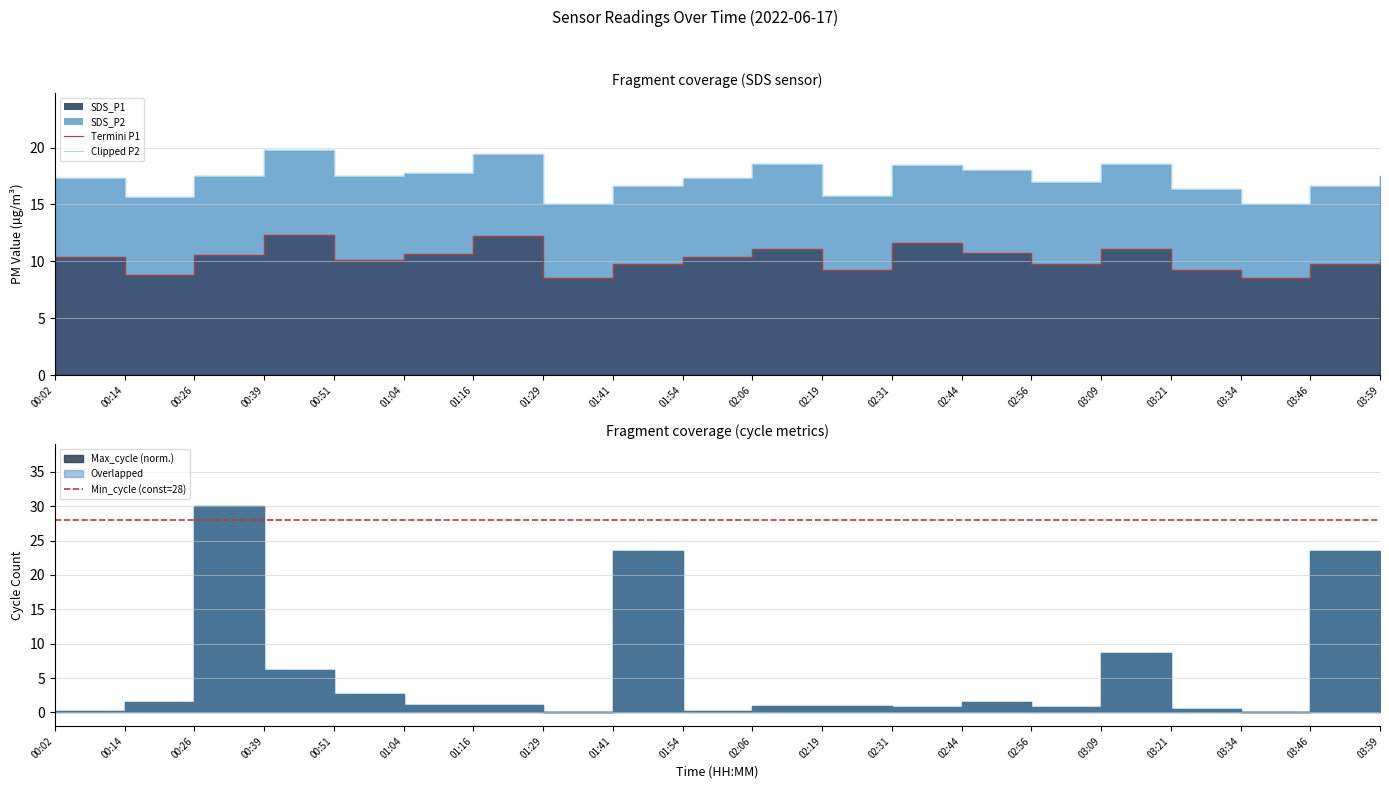

At which label is Termini P1 closest to 10?

00:51